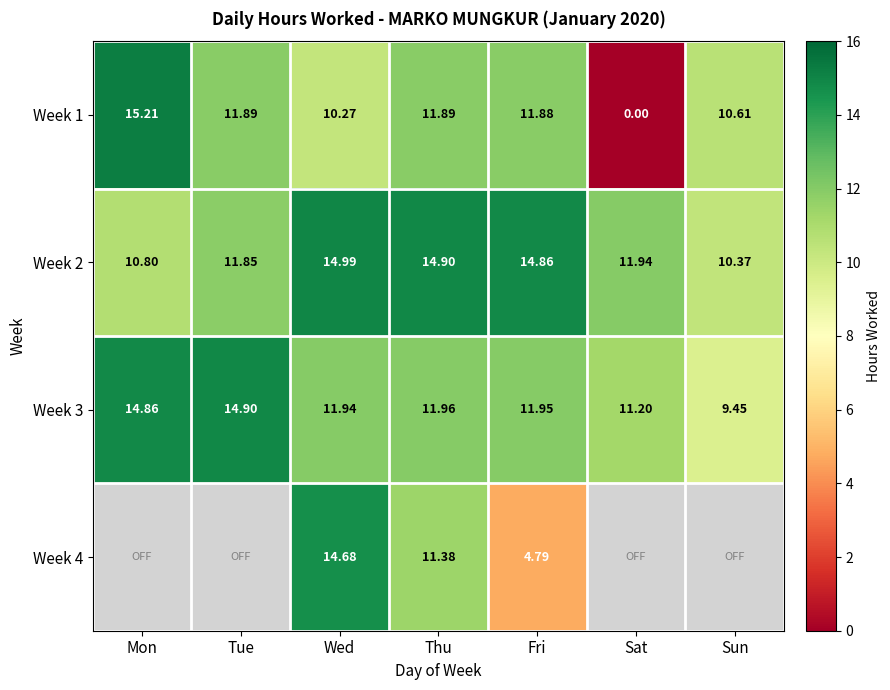

True or false: Week 1 has a value of 11.9 at Fri.

True